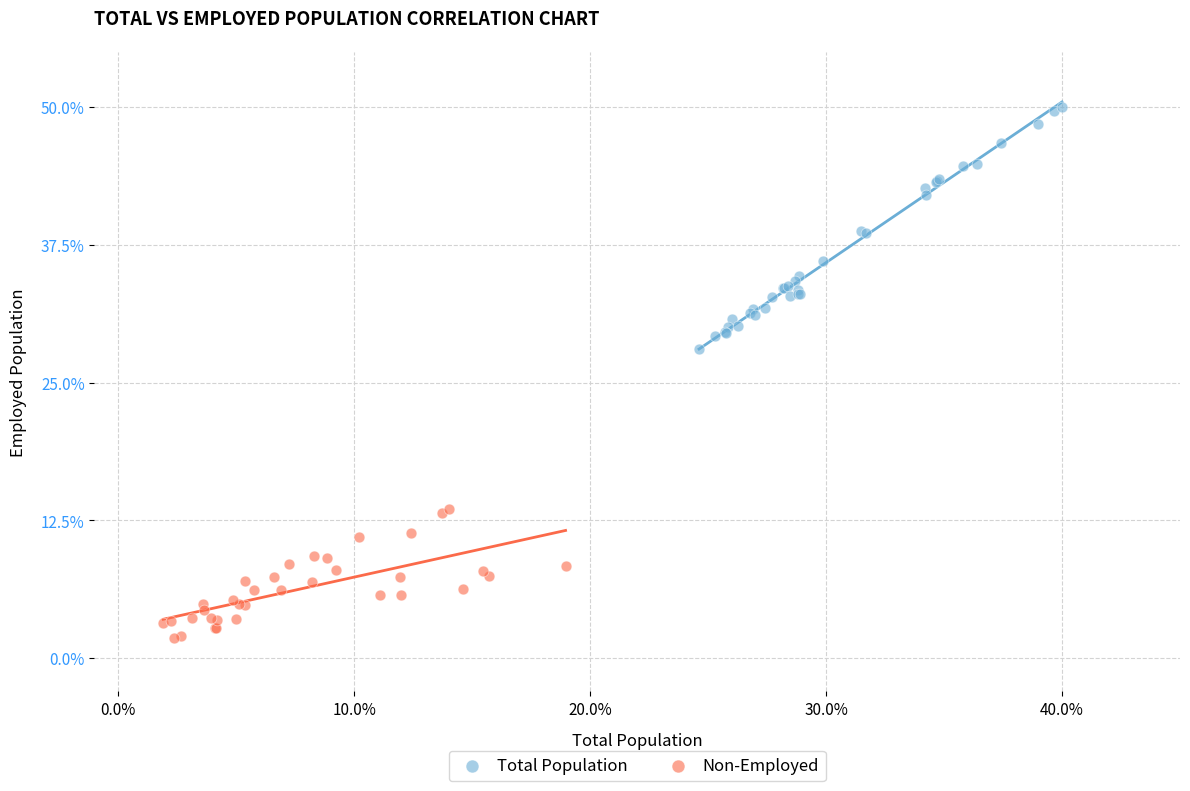

Which series has the largest Y range (max minus min)?

Total Population